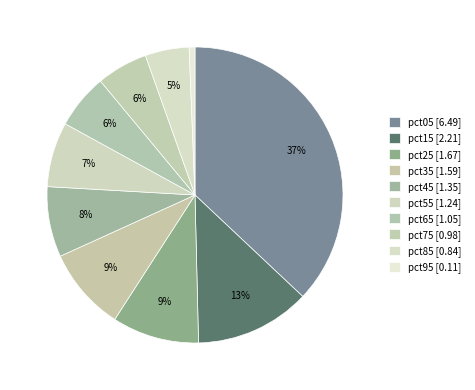

Count the number of slices in the pie.

10